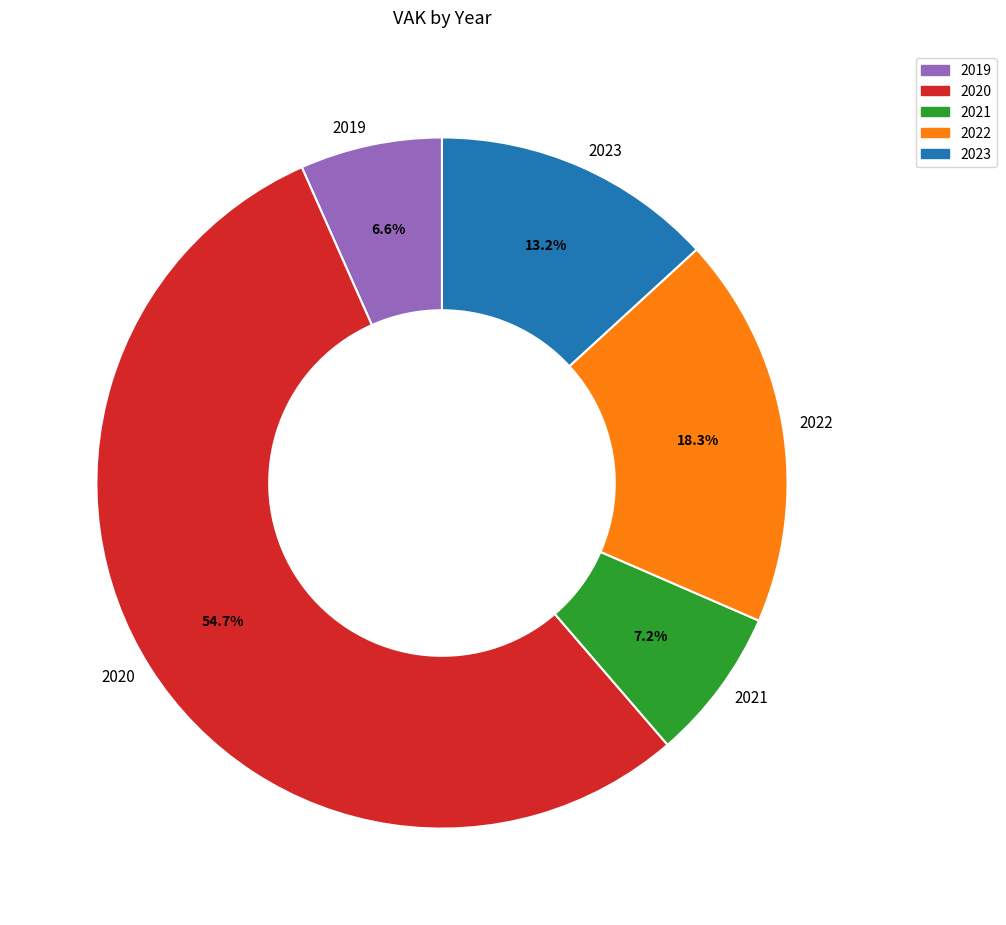

What percentage is NOT represented by 2021?

92.8%